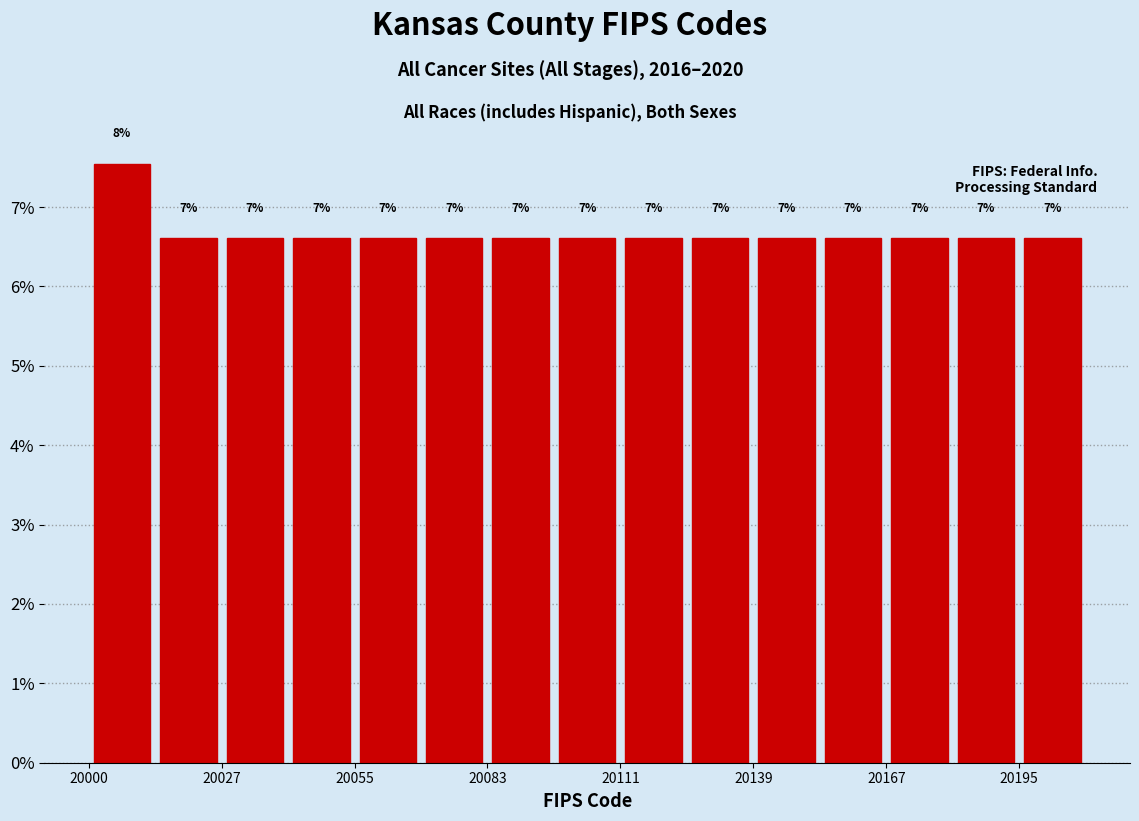

Read against the x-axis, roughly where is the centre of the tallest bar?

20005